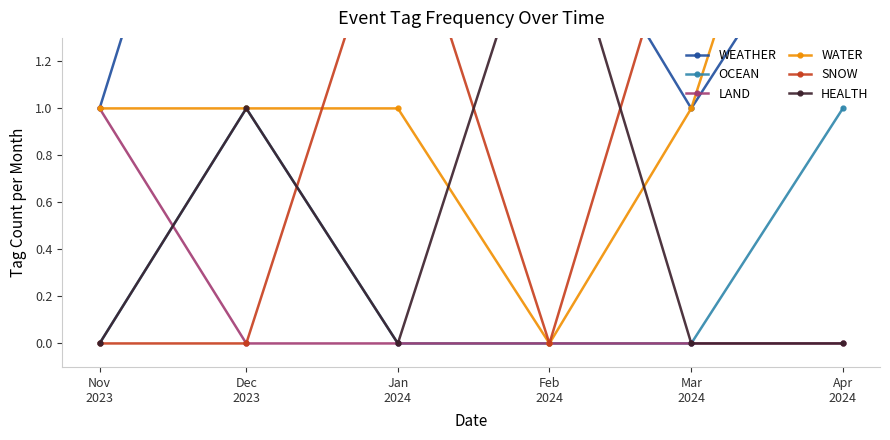

Read the WATER value at Dec
2023.

1